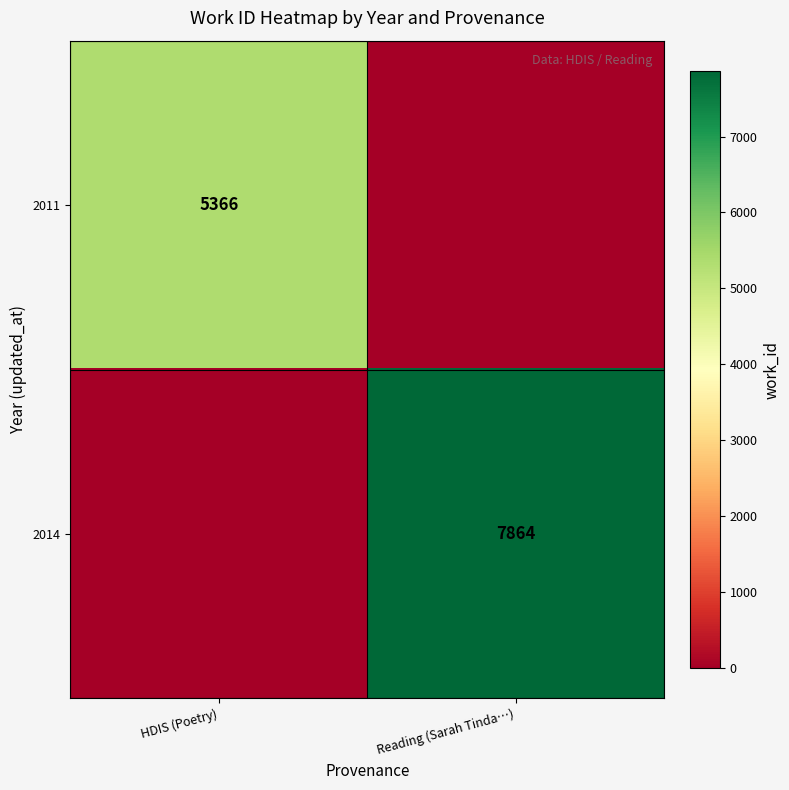

True or false: 2014 has a value of 11974 at Reading (Sarah Tinda…).

False